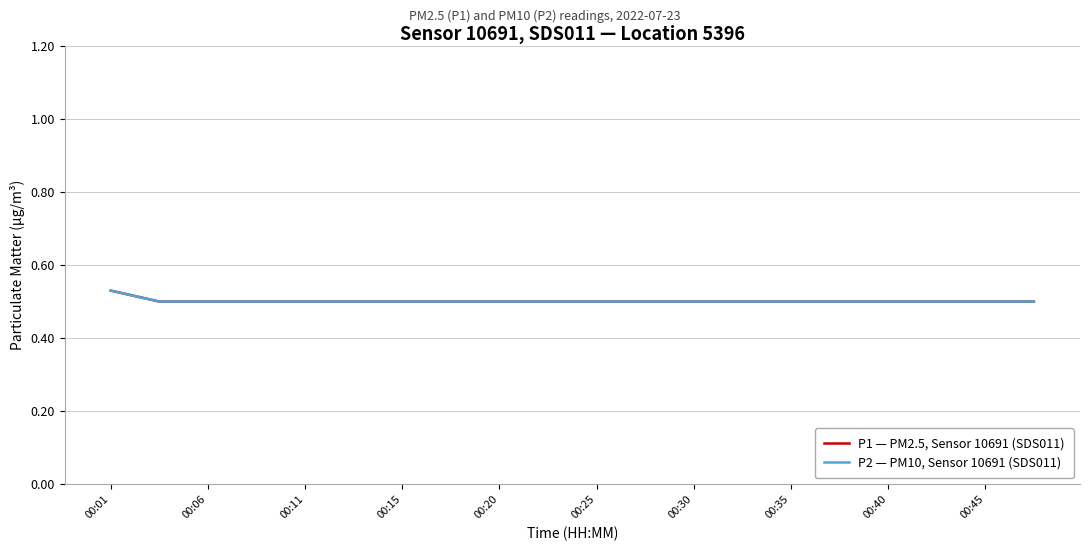

What is the label of the 5th point from the left?

00:11